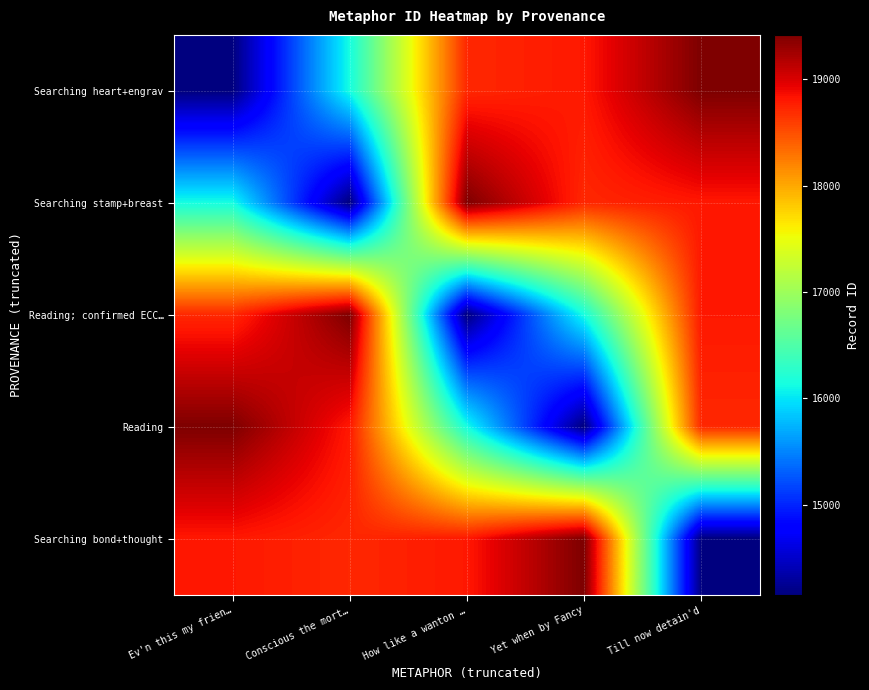

At how many categories does at least one series exceed 18751?

5